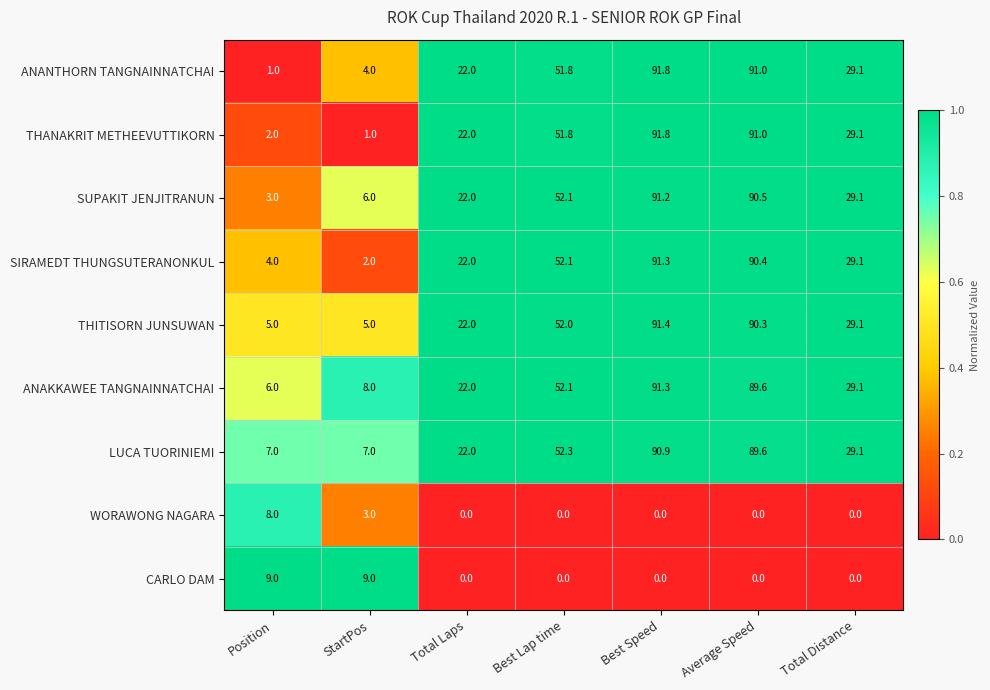

What is the difference between the second highest and minimum values in the ANAKKAWEE TANGNAINNATCHAI series?

83.6